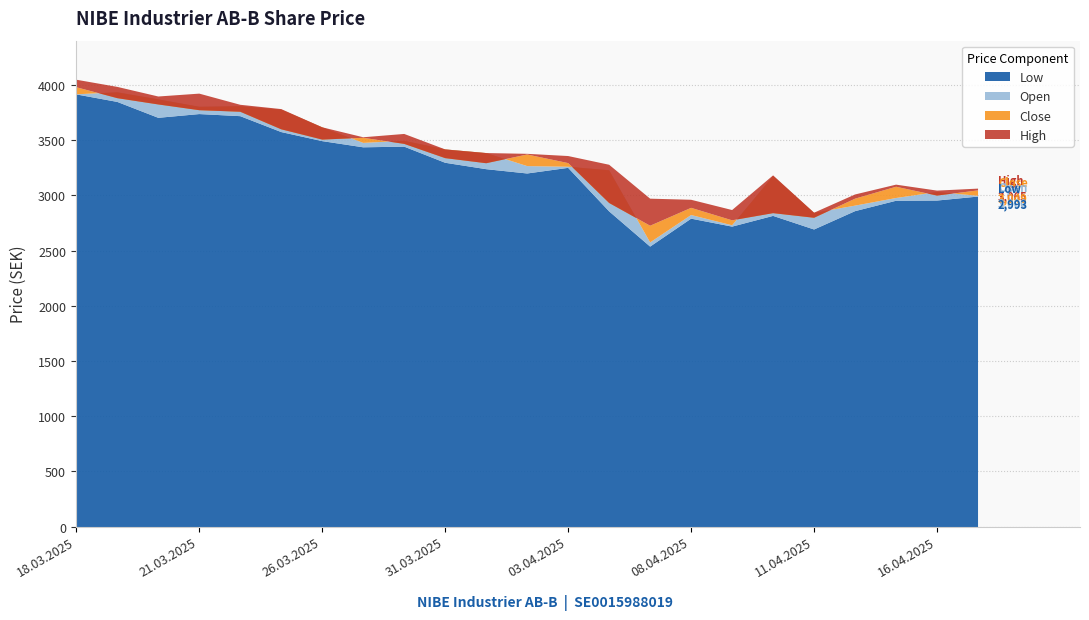

Is the value of Low at 20.03.2025 greater than the value of Open at 24.03.2025?

No